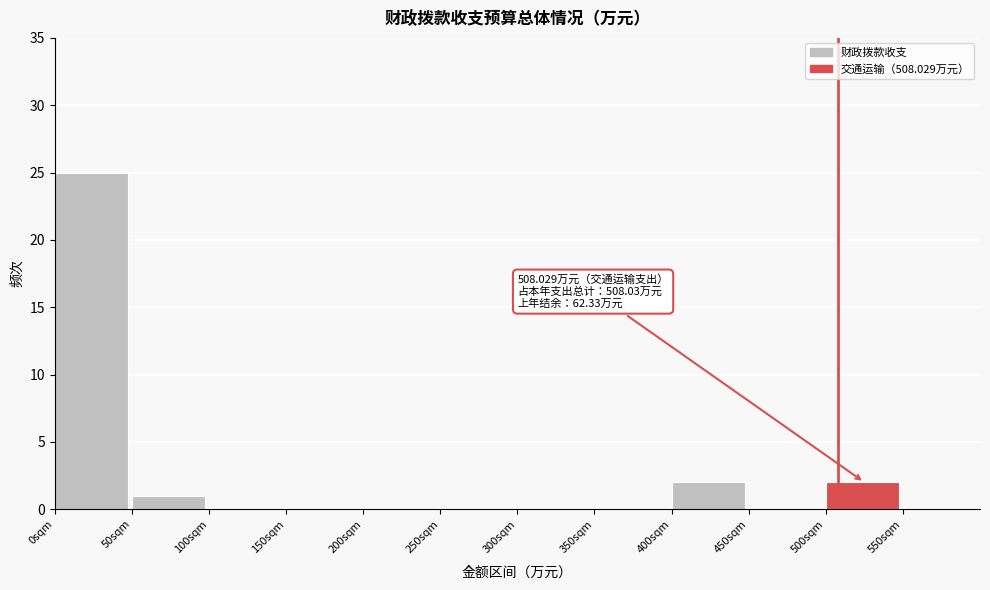

Over which range of the x-axis is the bar tallest?

0 to 50